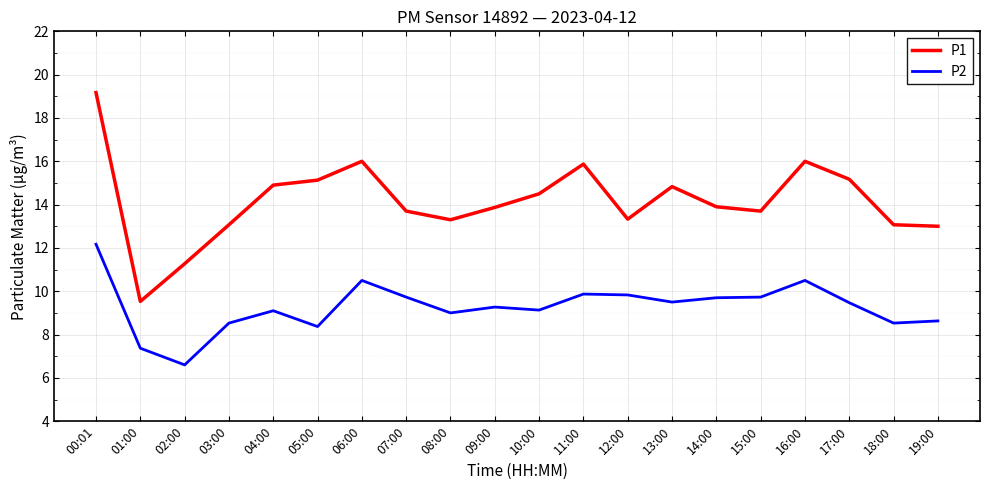

Where is the first local minimum for P2?

02:00